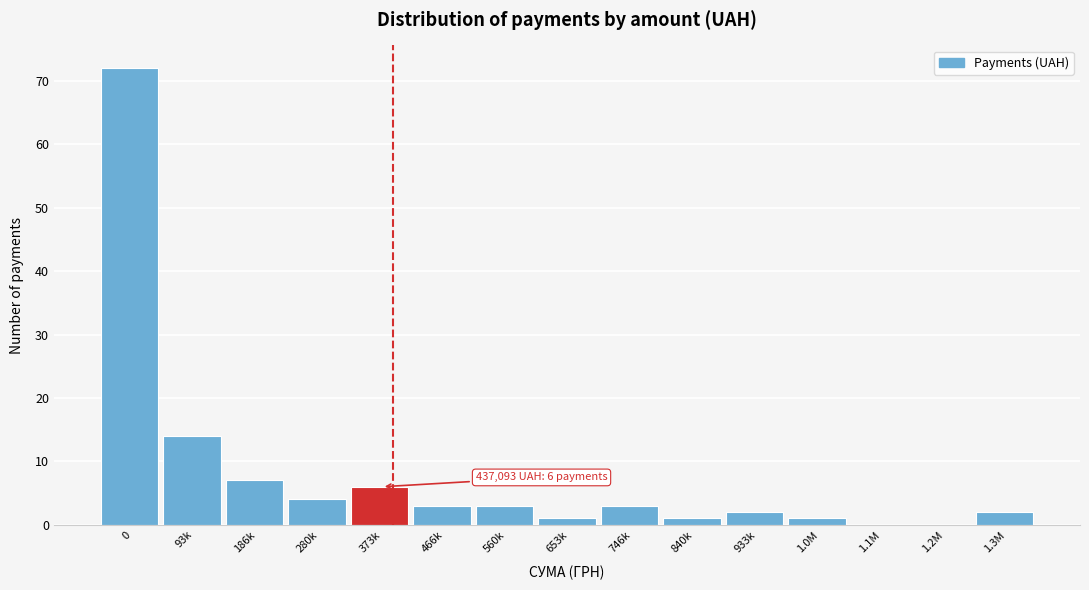

Reading left to right, list all the values displayed in this chart.

0=72	93k=14	186k=7	280k=4	373k=6	466k=3	560k=3	653k=1	746k=3	840k=1	933k=2	1.0M=1	1.1M=0	1.2M=0	1.3M=2